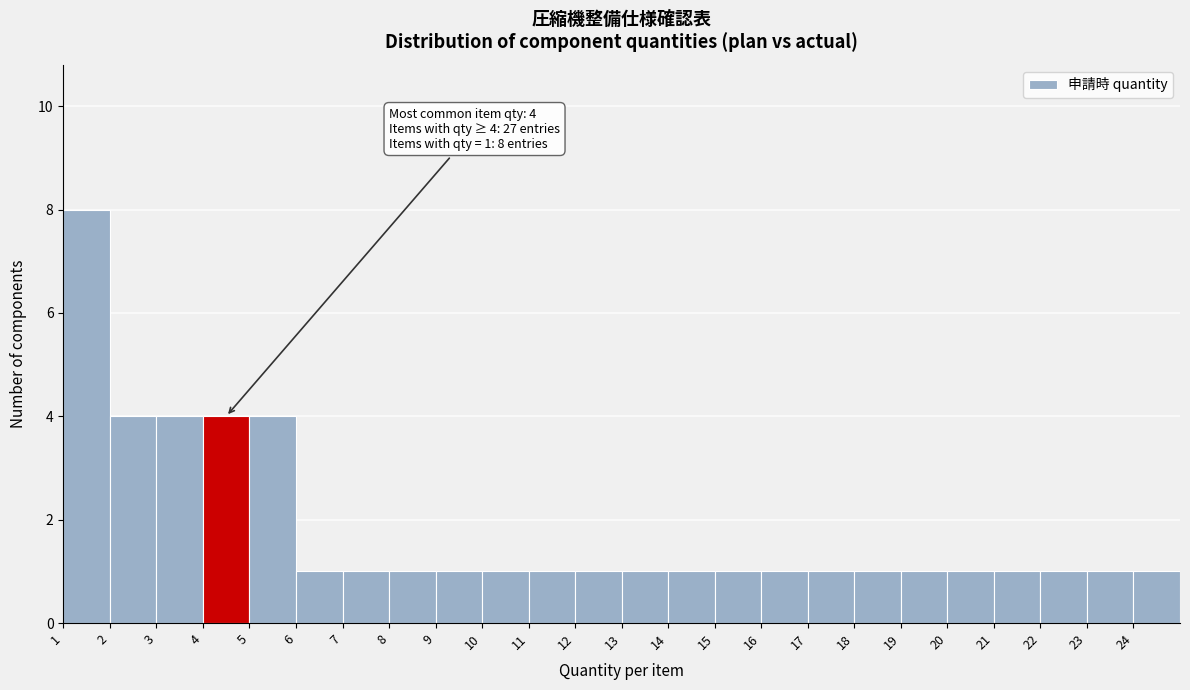

Which range on the x-axis has the tallest bar?

1 to 2